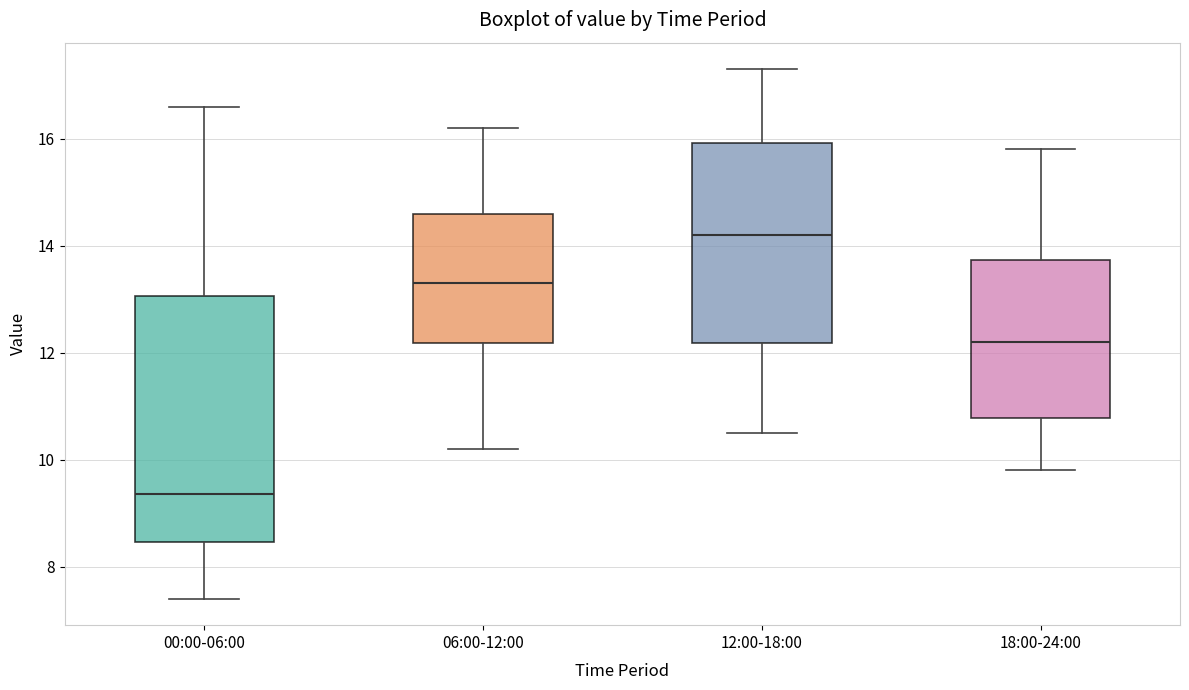

Reading left to right, transcribe this box plot: for each box, give where its median line is, the range the box spans, and where its two whiskers end, as read against the y-axis. The values are not printed on the chart, so give them approximately, as read against the axis.

00:00-06:00: median 9.4, box 8.4 to 13.0, whiskers 7.4 to 16.6
06:00-12:00: median 13.4, box 12.2 to 14.6, whiskers 10.2 to 16.2
12:00-18:00: median 14.2, box 12.2 to 16.0, whiskers 10.6 to 17.4
18:00-24:00: median 12.2, box 10.8 to 13.8, whiskers 9.8 to 15.8